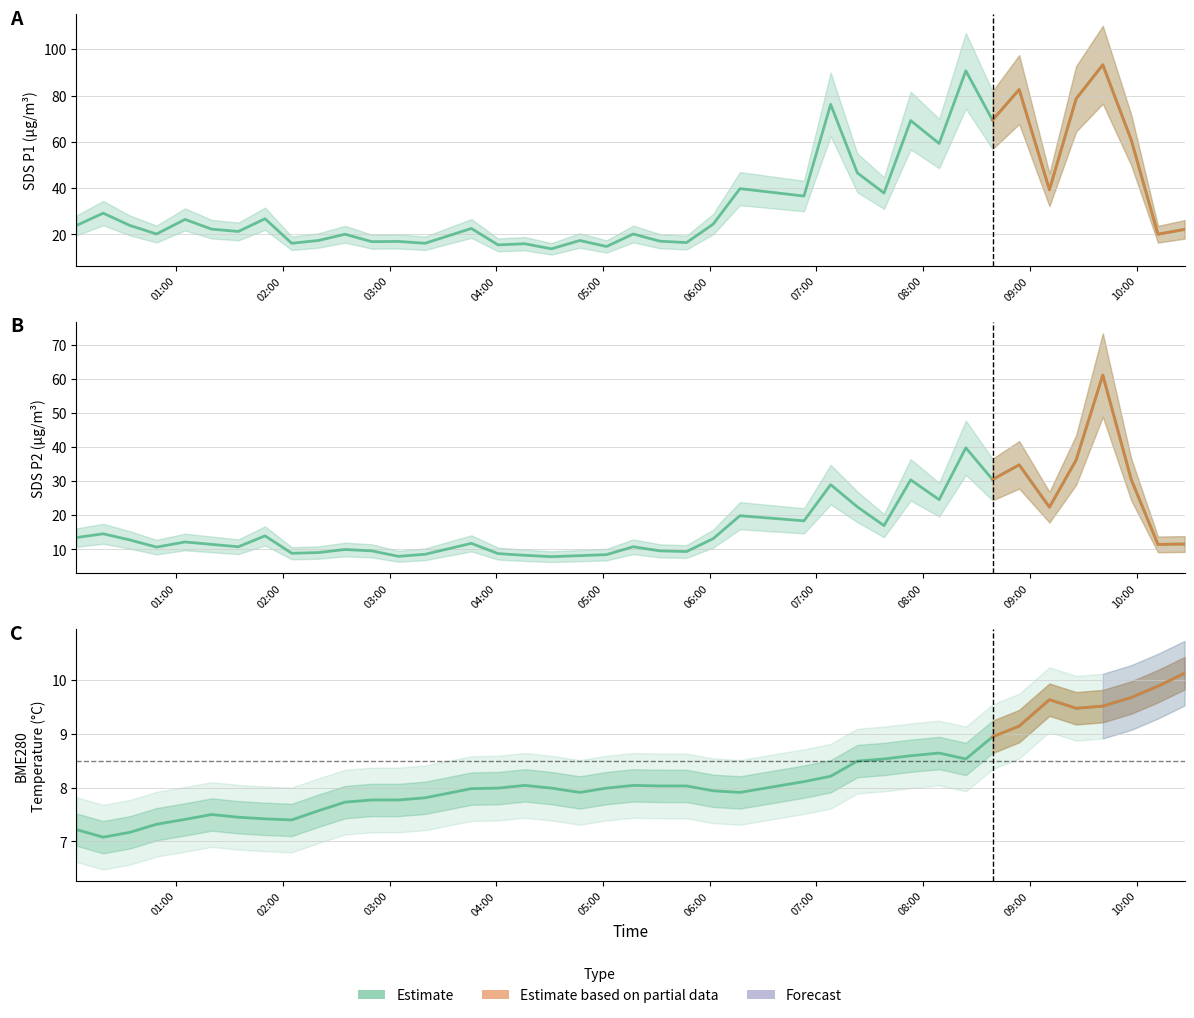

Which series has the largest total across all categories?

SDS_P1